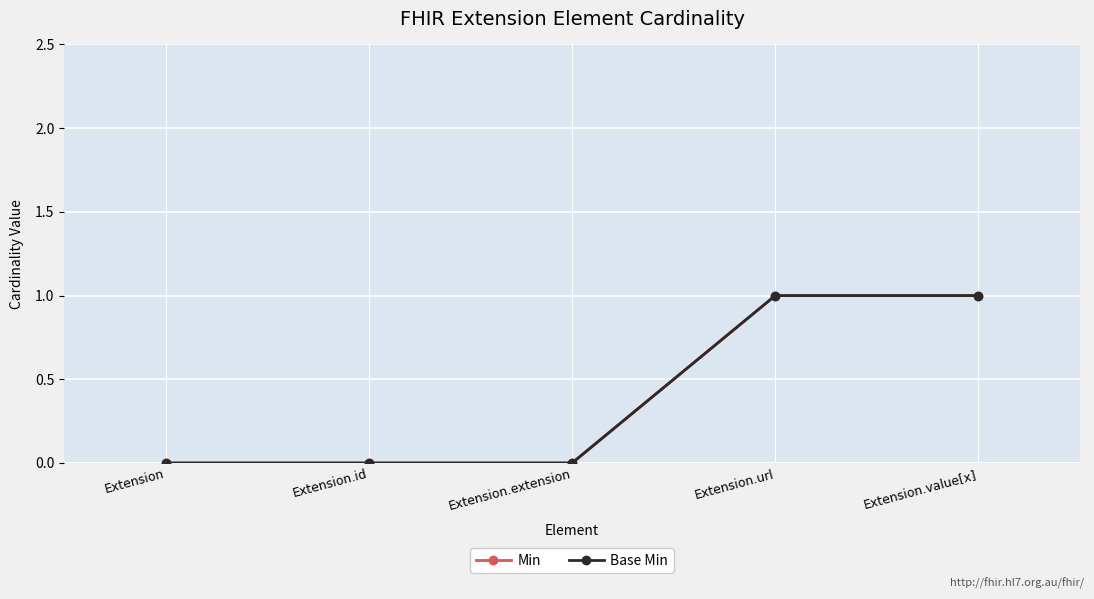

Is this an area chart (filled region under the line)?

No